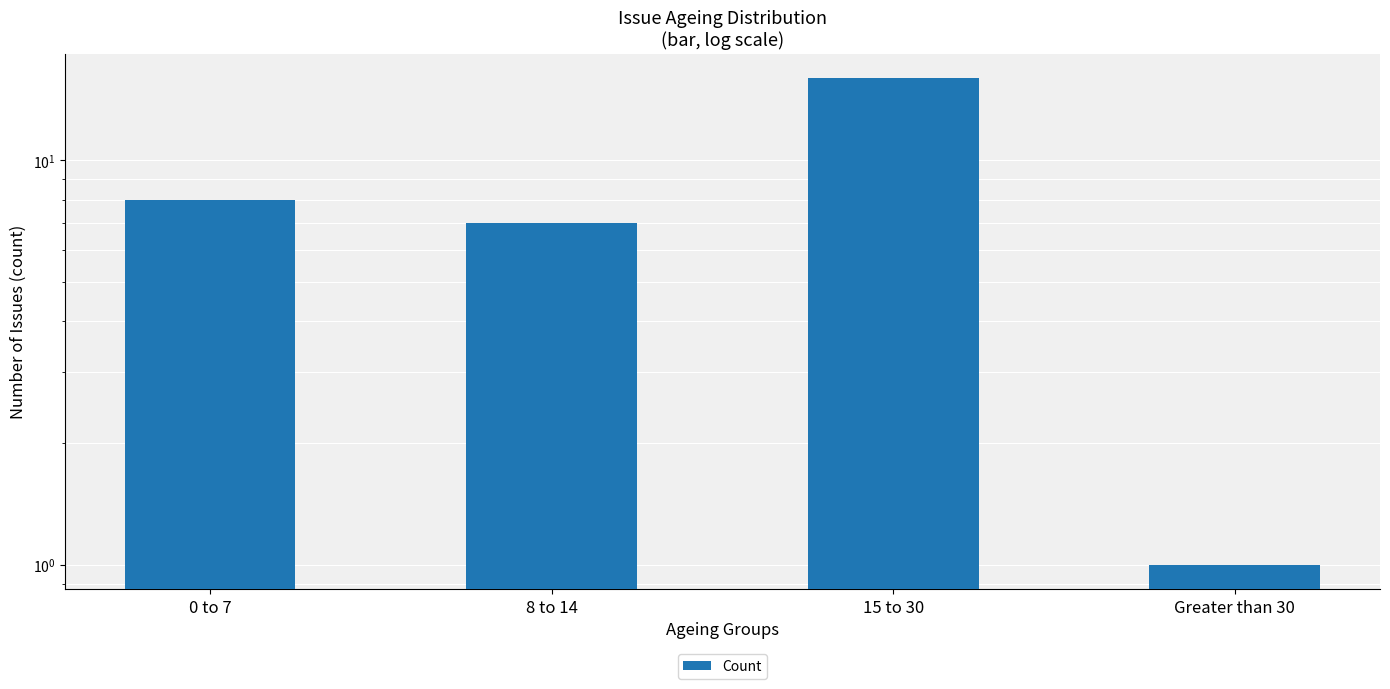

The chart shows a value of 7 at 8 to 14. True or false?

True